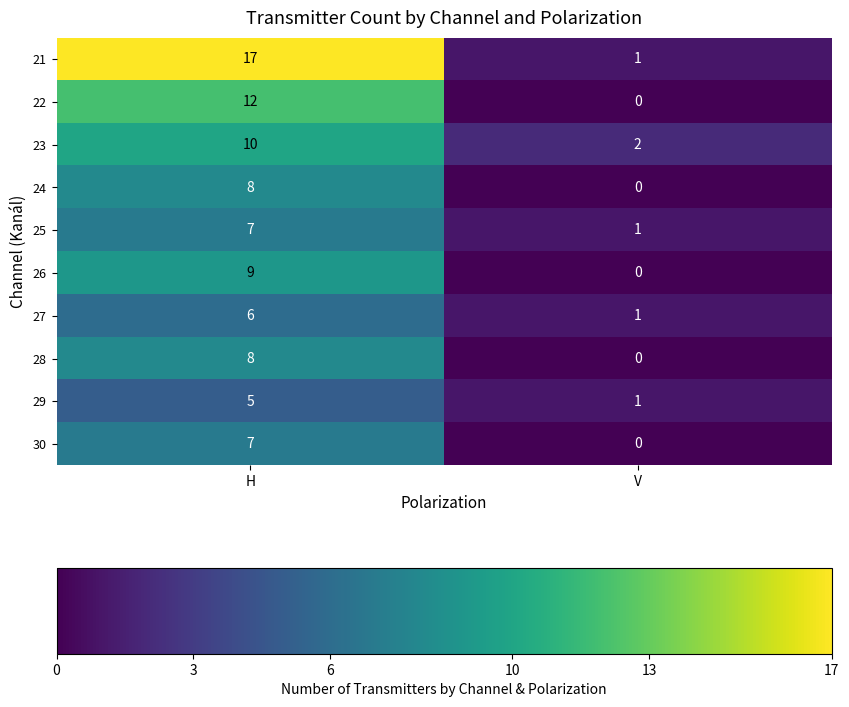

Reading left to right, transcribe all the data shown in this chart.

21: 17	1
22: 12	0
23: 10	2
24: 8	0
25: 7	1
26: 9	0
27: 6	1
28: 8	0
29: 5	1
30: 7	0